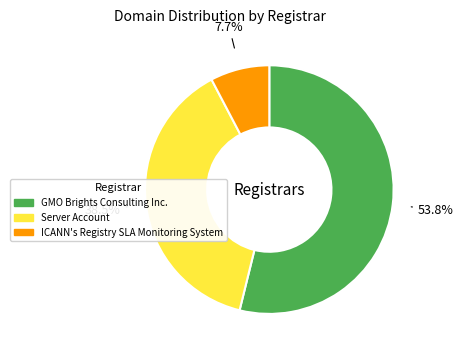

Which category has the smallest portion of the pie?

ICANN's Registry SLA Monitoring System